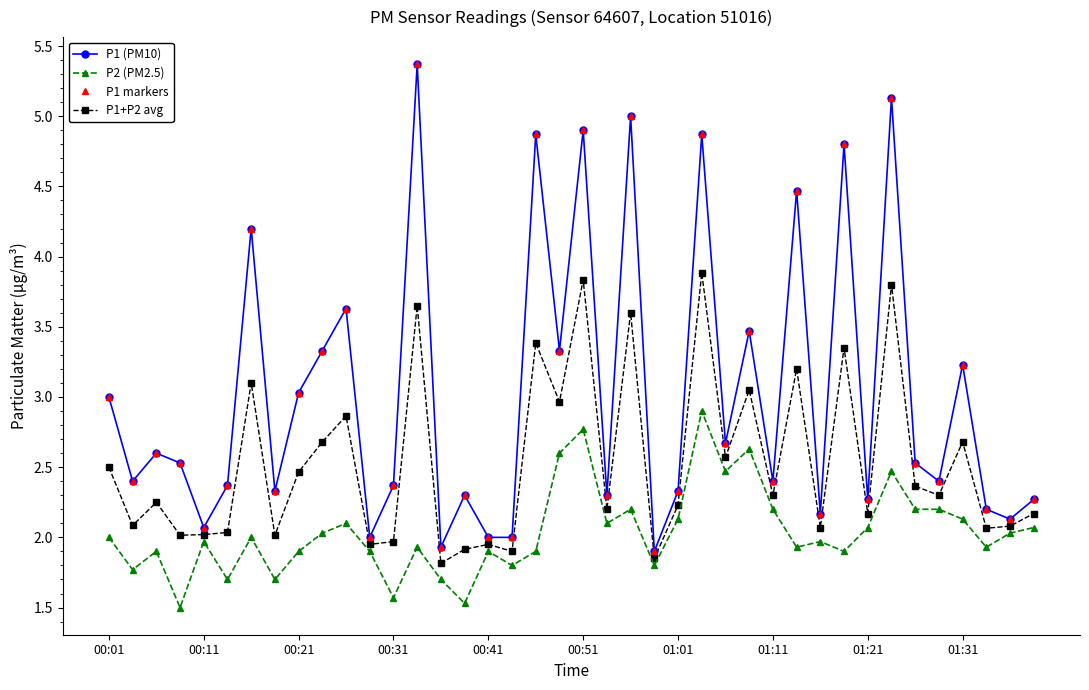

How many lines are shown in the chart?

4